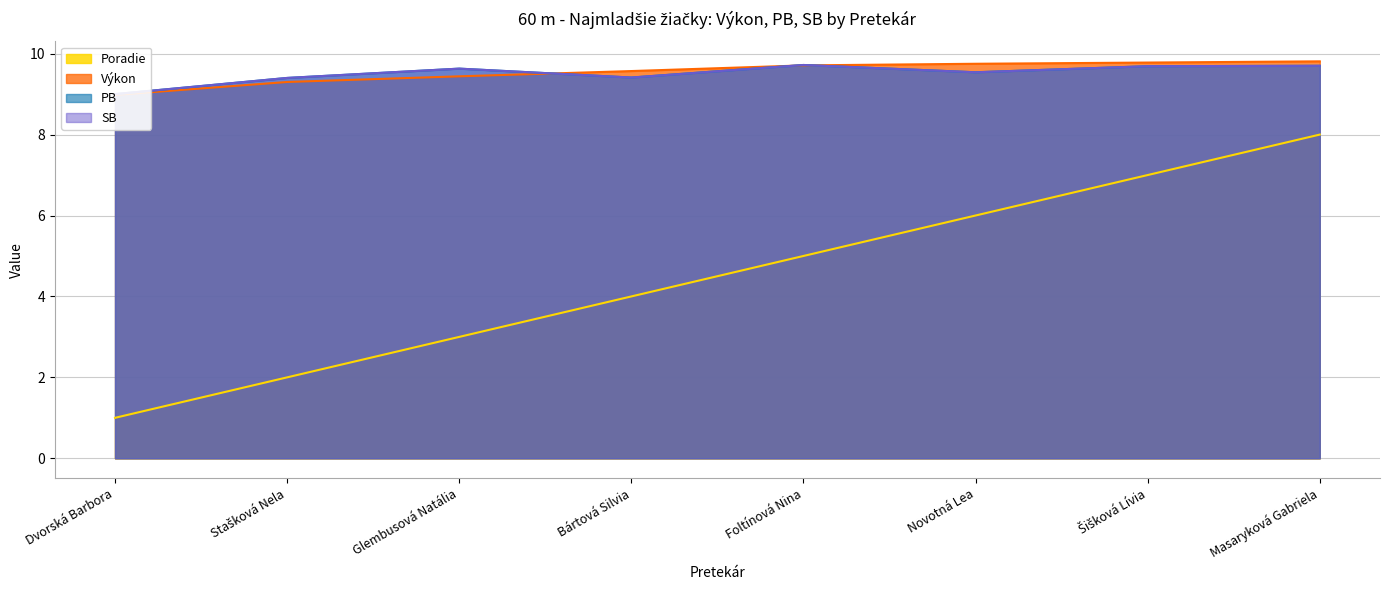

Reading left to right, transcribe all the data shown in this chart.

Poradie: Dvorská Barbora=1.0	Stašková Nela=2.0	Glembusová Natália=3.0	Bártová Silvia=4.0	Foltínová Nina=5.0	Novotná Lea=6.0	Šišková Lívia=7.0	Masaryková Gabriela=8.0
Výkon: Dvorská Barbora=9.0	Stašková Nela=9.3	Glembusová Natália=9.4	Bártová Silvia=9.6	Foltínová Nina=9.7	Novotná Lea=9.8	Šišková Lívia=9.8	Masaryková Gabriela=9.8
PB: Dvorská Barbora=9.0	Stašková Nela=9.4	Glembusová Natália=9.6	Bártová Silvia=9.4	Foltínová Nina=9.7	Novotná Lea=9.5	Šišková Lívia=9.7	Masaryková Gabriela=9.7
SB: Dvorská Barbora=9.0	Stašková Nela=9.4	Glembusová Natália=9.6	Bártová Silvia=9.4	Foltínová Nina=9.7	Novotná Lea=9.5	Šišková Lívia=9.7	Masaryková Gabriela=9.7